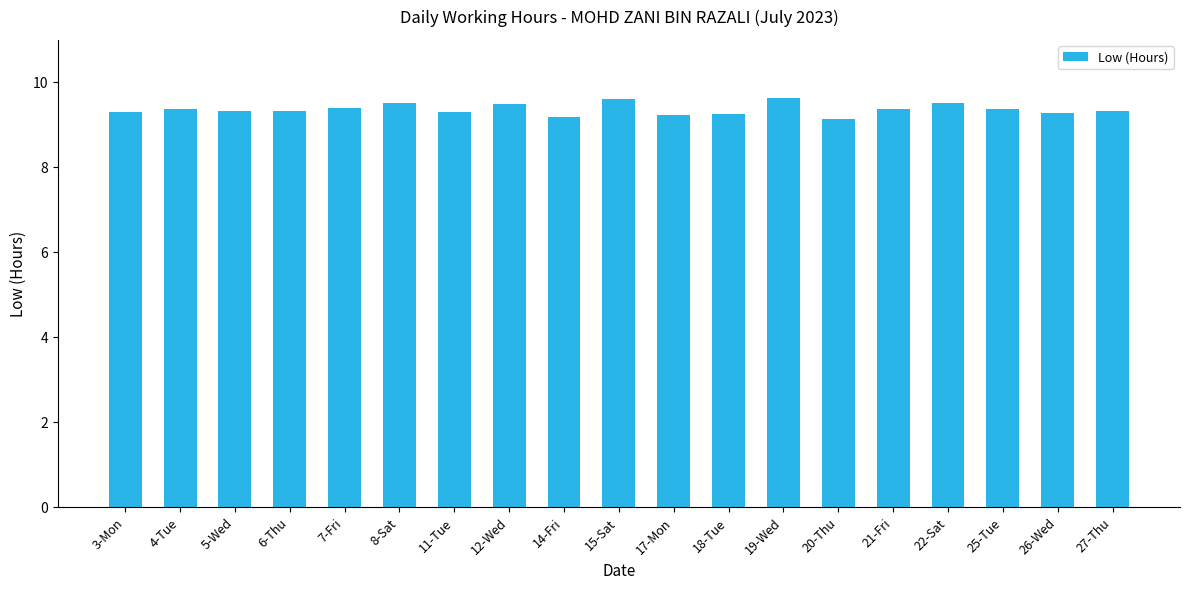

What is the label of the 14th bar from the left?

20-Thu